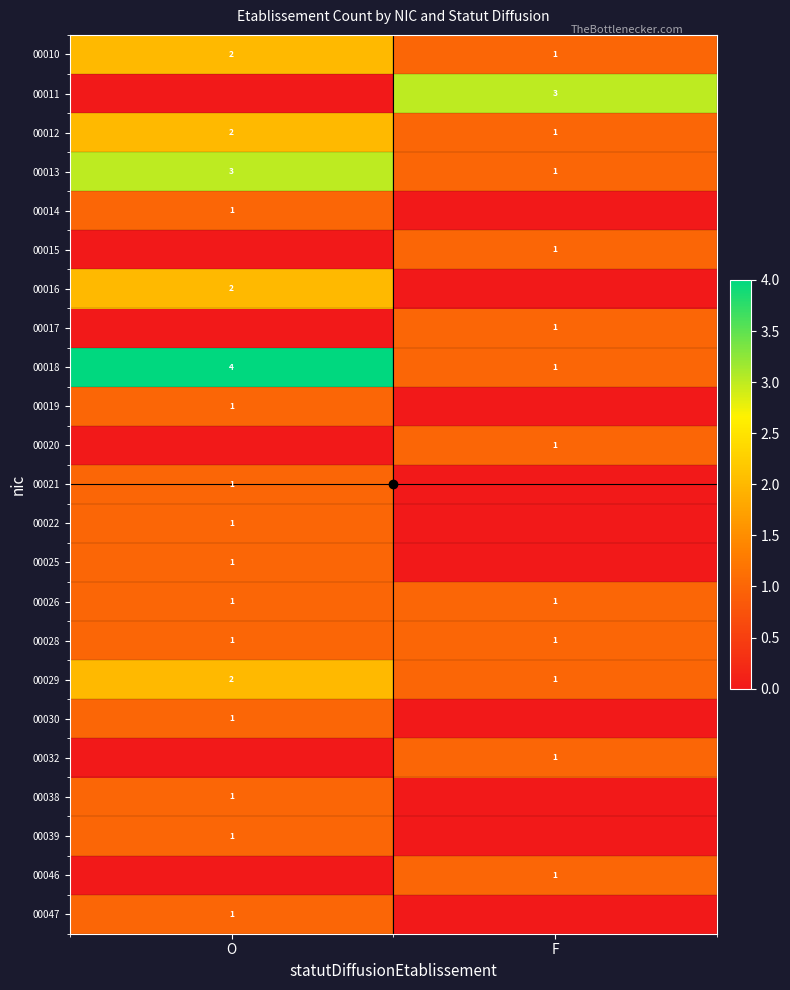

What is the sum of the 00029 values at F and O?

3